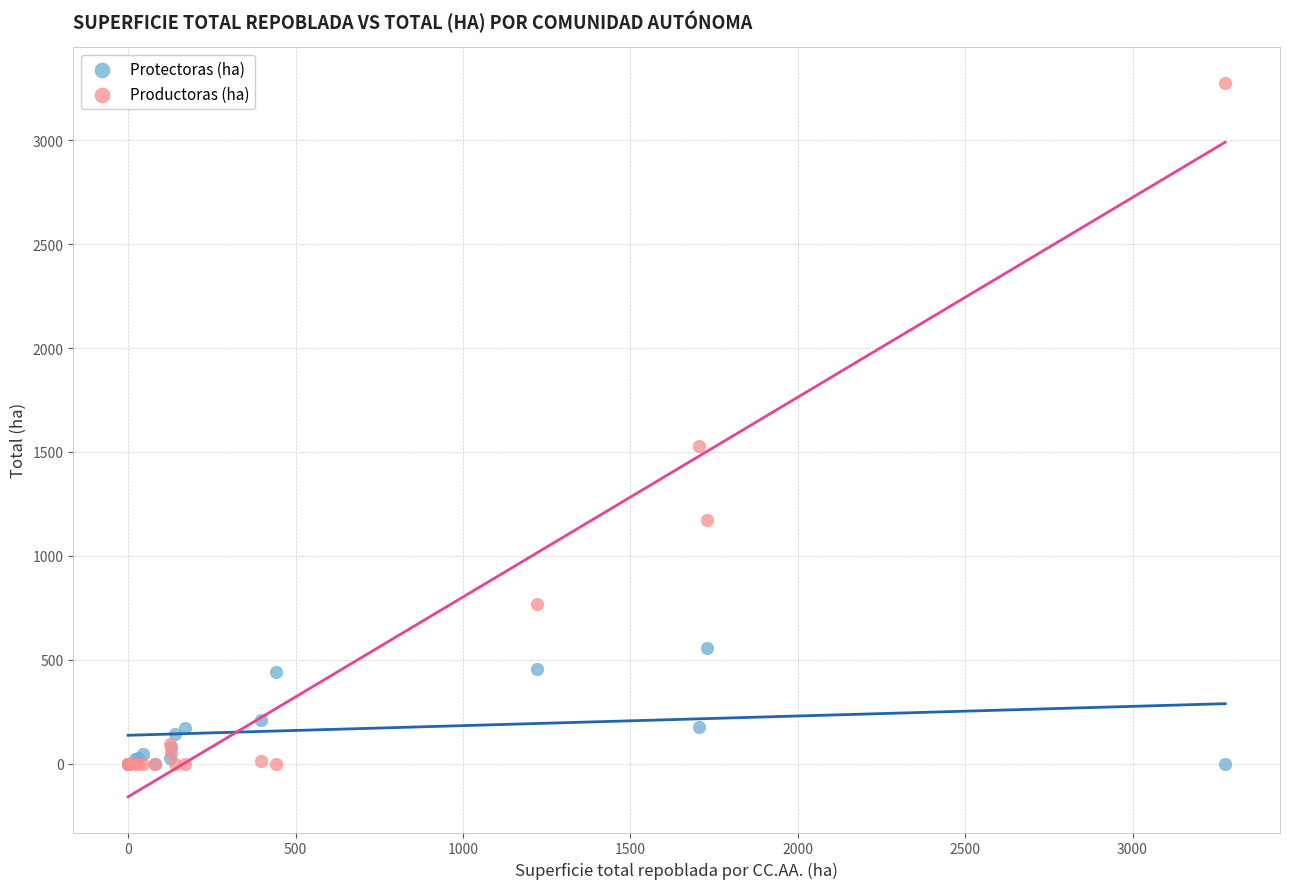

What are all the series names shown in the legend?

Protectoras (ha), Productoras (ha)